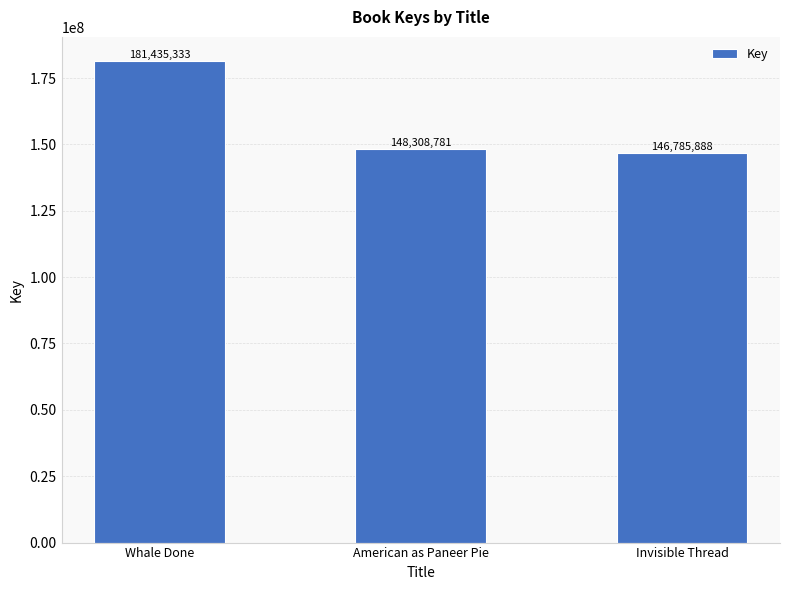

Where does the data first go above 148308781?

Whale Done